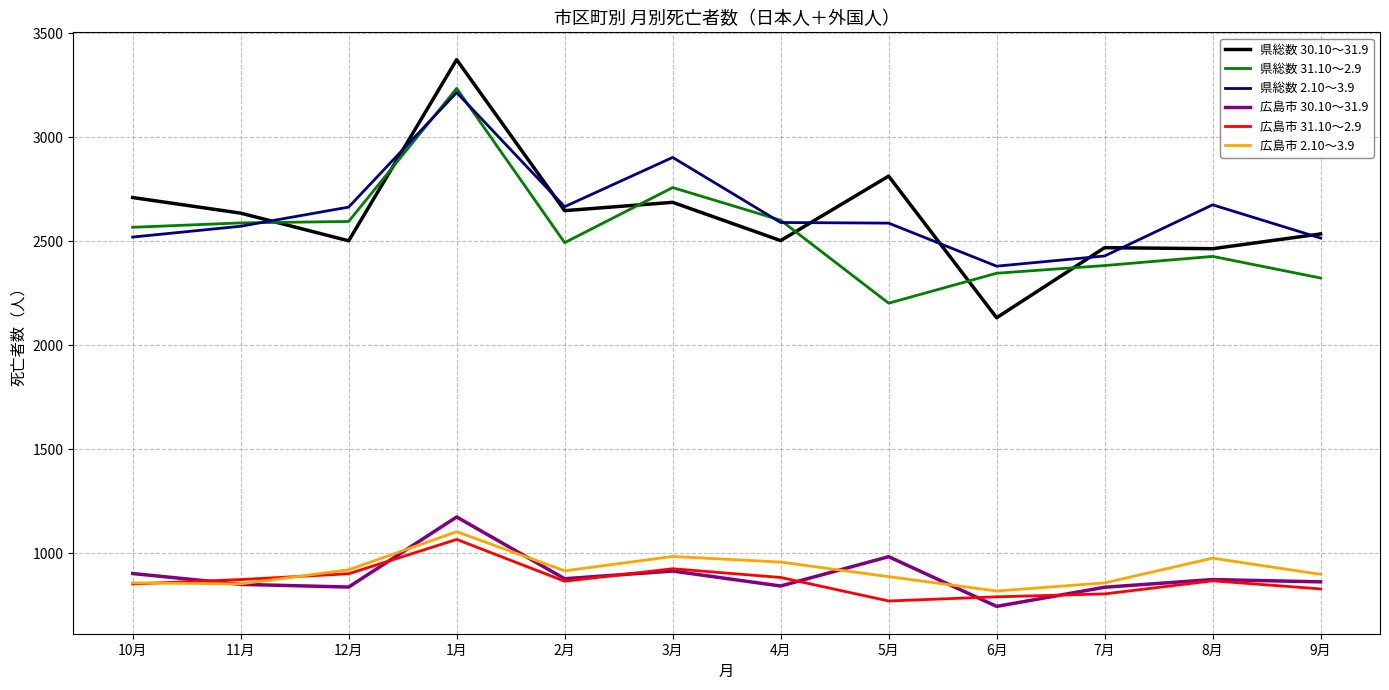

The value of 広島市 2.10～3.9 at 1月 is 614. True or false?

False